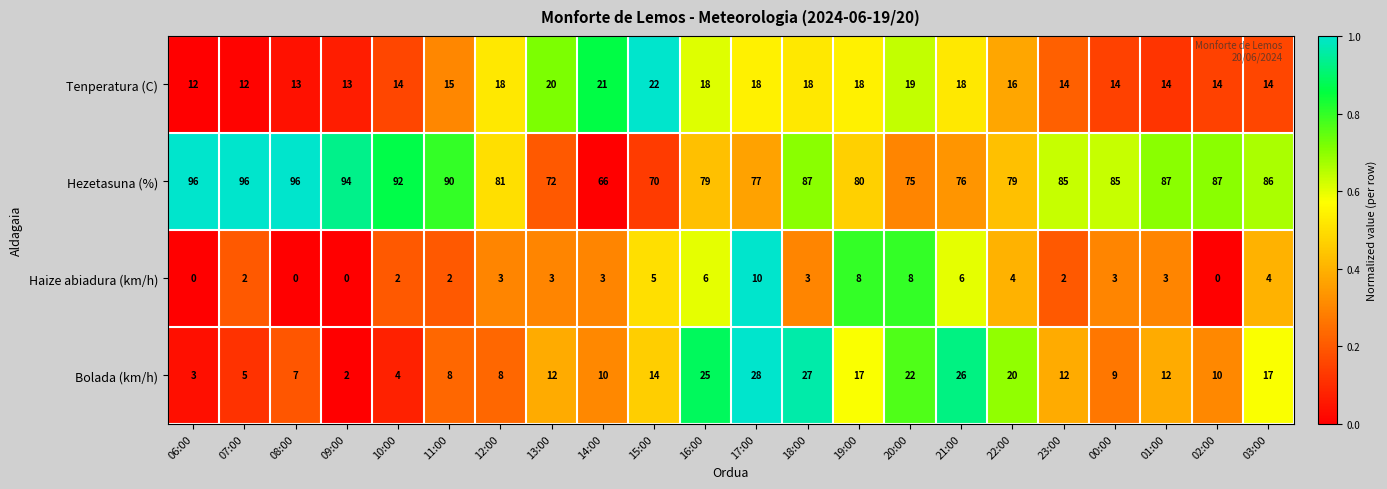

What is the minimum value for Hezetasuna (%)?

66